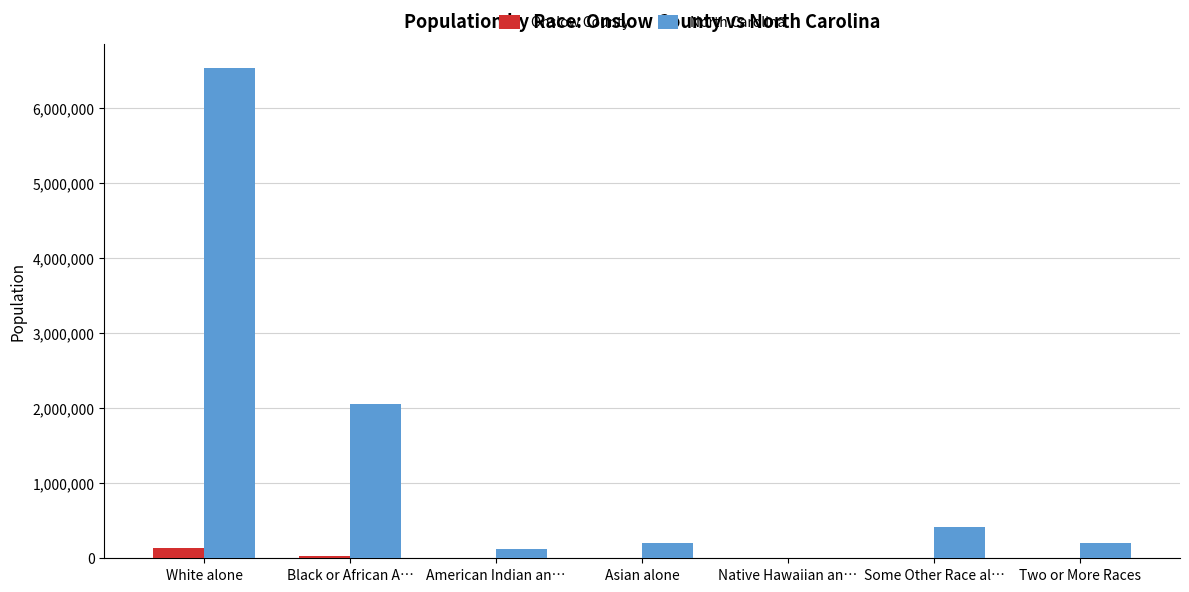

Where is North Carolina nearest to the value 3267777?

Black or African A…